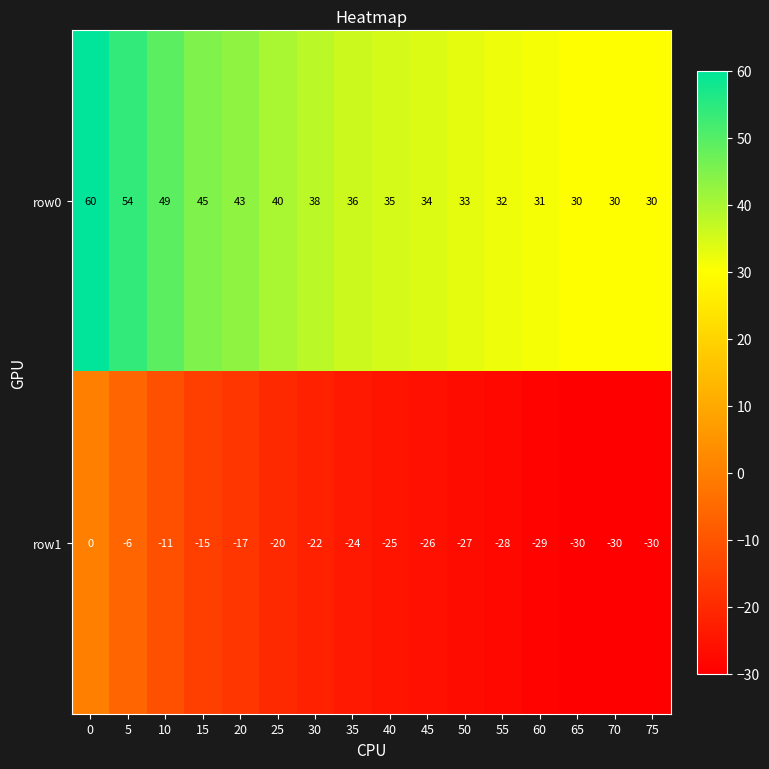

Is it true that row1 equals -19 at 10?

False